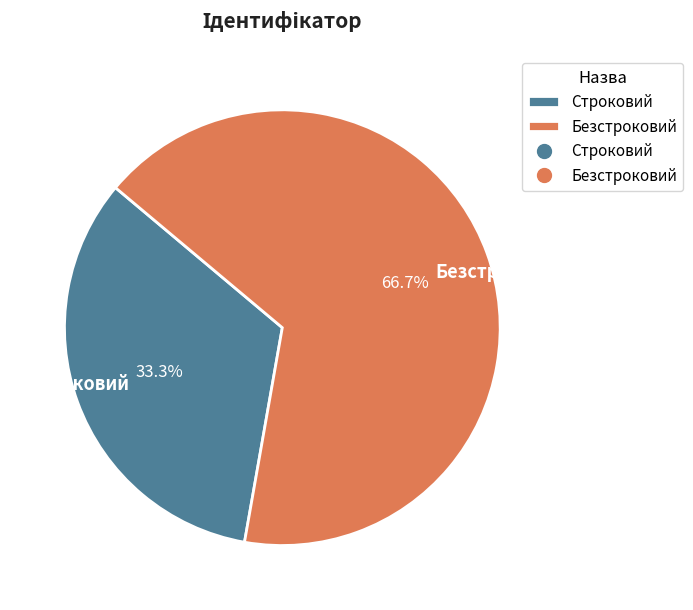

To the nearest percent, what is the difference between the Безстроковий and Строковий slice percentages?

33%